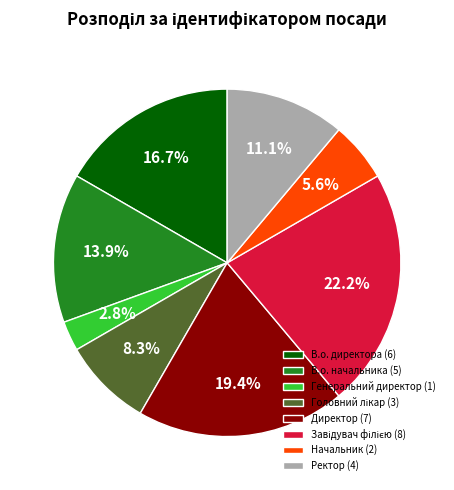

True or false: Директор accounts for 25% of the total.

False